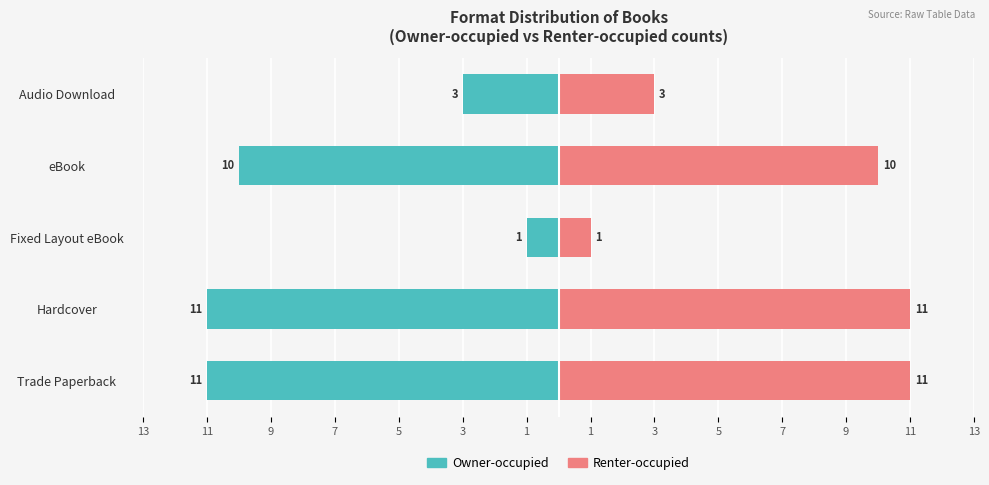

How many groups of bars are there?

5